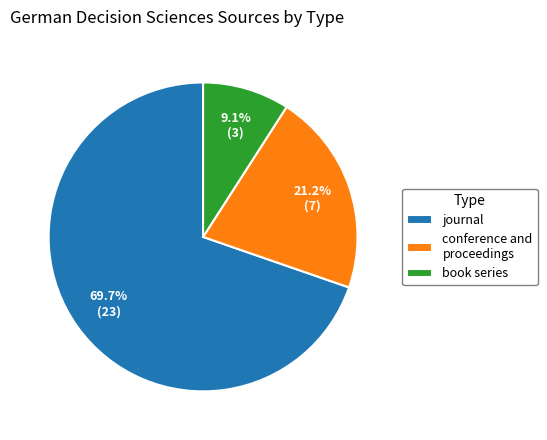

What is the majority slice?

journal